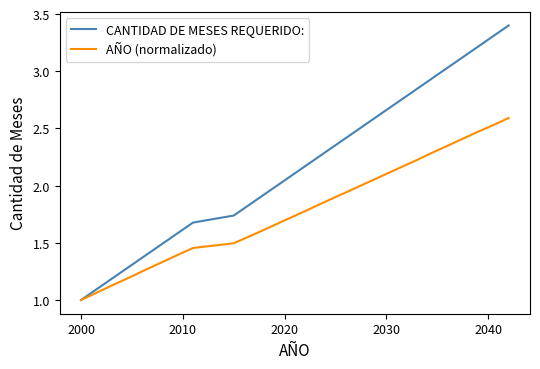

Does the chart have visible grid lines?

No